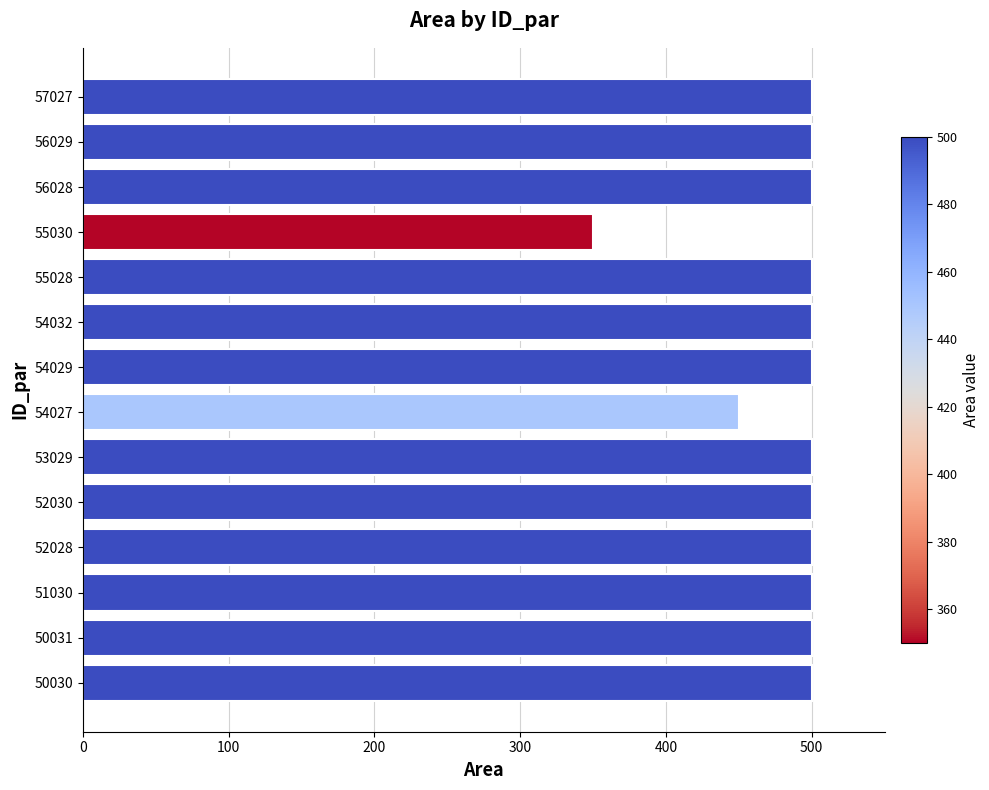

What is the change in value from 54027 to 55030?

-100